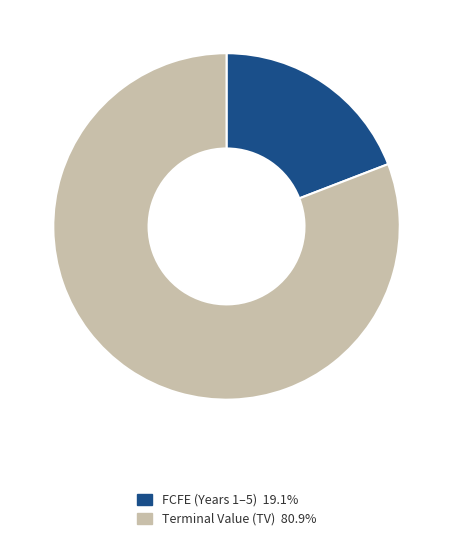

Does any single category account for the majority?

Yes